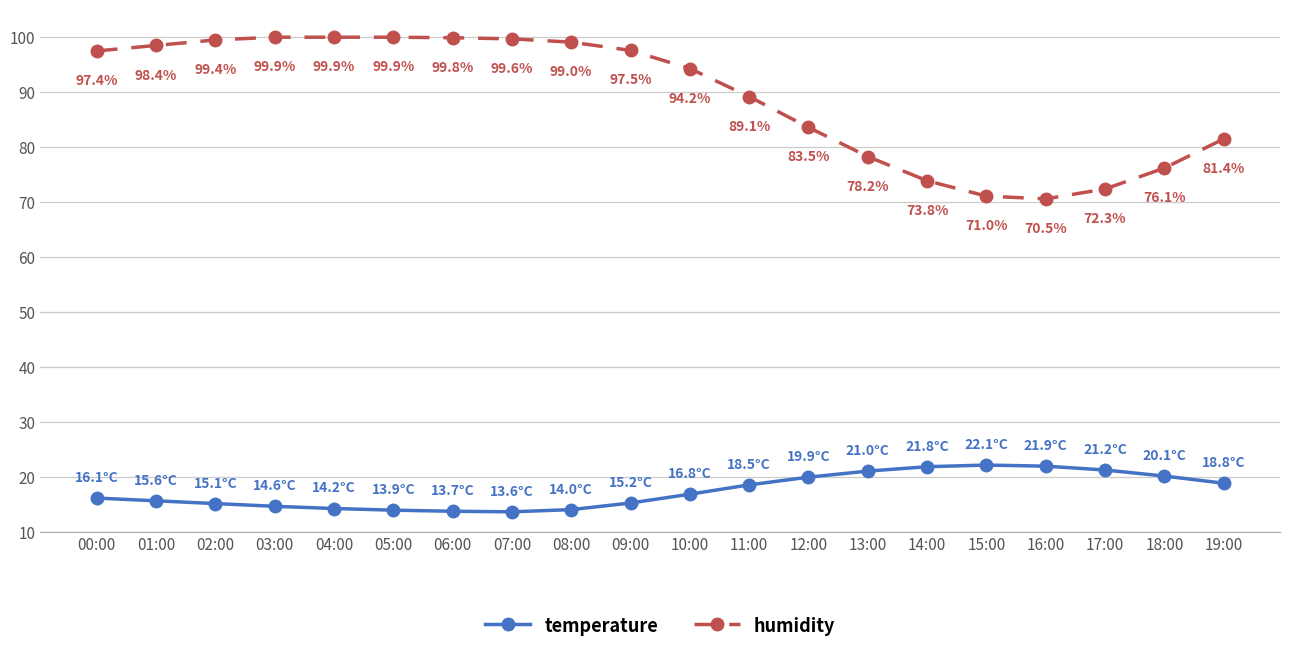

What is the difference between the maximum and minimum values in the humidity series?

29.4